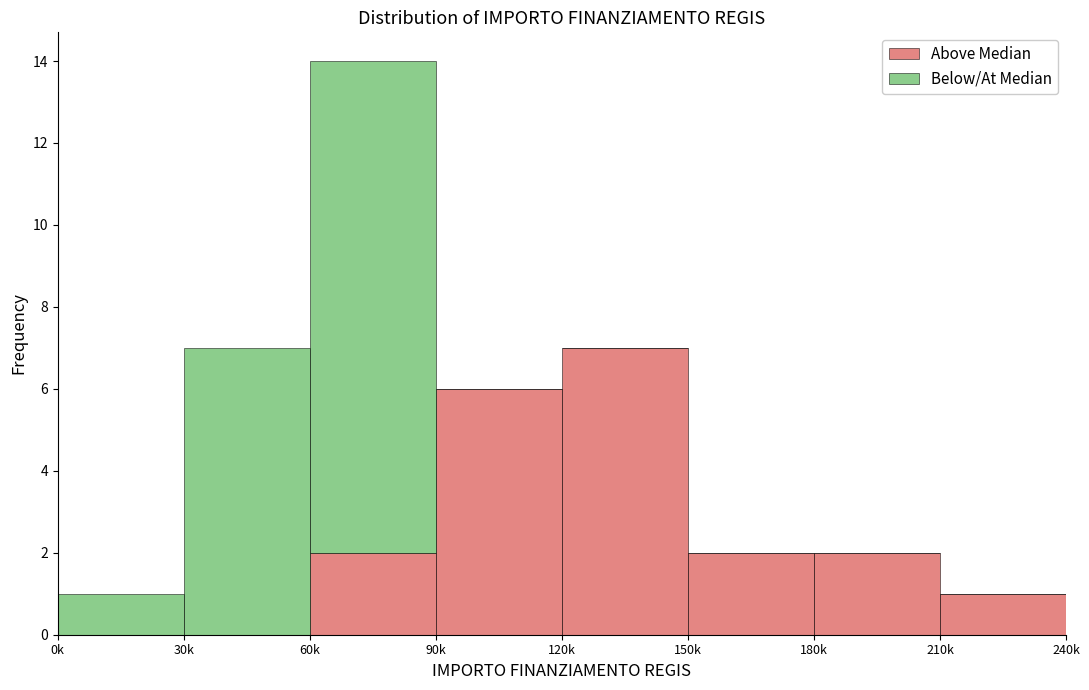

Reading left to right, what are the values for Above Median?

0k=0	30k=0	60k=2	90k=6	120k=7	150k=2	180k=2	210k=1